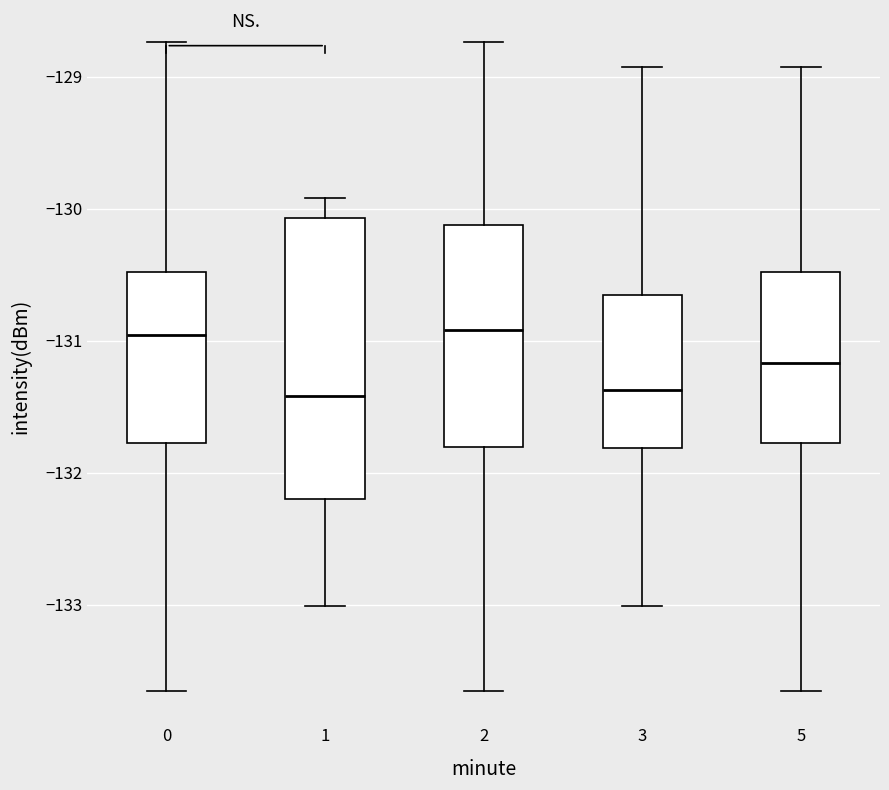

Reading left to right, transcribe this box plot: for each box, give where its median line is, the range the box spans, and where its two whiskers end, as read against the y-axis. The values are not printed on the chart, so give them approximately, as read against the axis.

0: median -131.0, box -131.8 to -130.5, whiskers -133.7 to -128.7
1: median -131.4, box -132.2 to -130.1, whiskers -133.0 to -129.9
2: median -130.9, box -131.8 to -130.1, whiskers -133.7 to -128.7
3: median -131.4, box -131.8 to -130.6, whiskers -133.0 to -128.9
5: median -131.2, box -131.8 to -130.5, whiskers -133.7 to -128.9